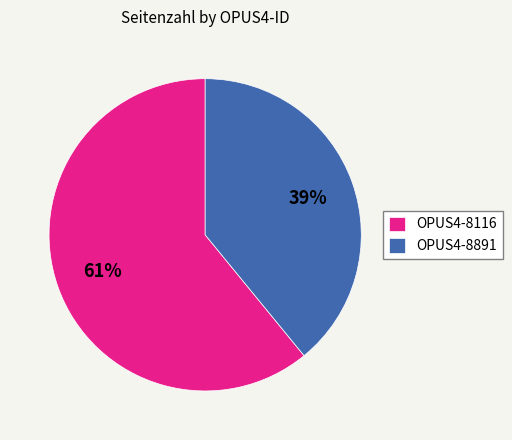

What is the majority slice?

OPUS4-8116